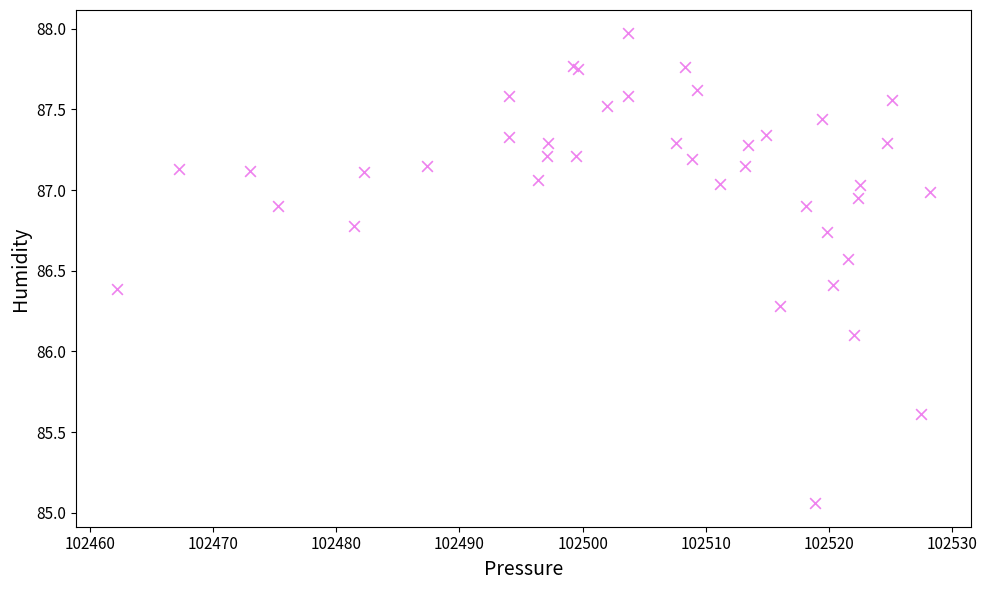

What Y value in the scatter plot is closest to 86?

86.1